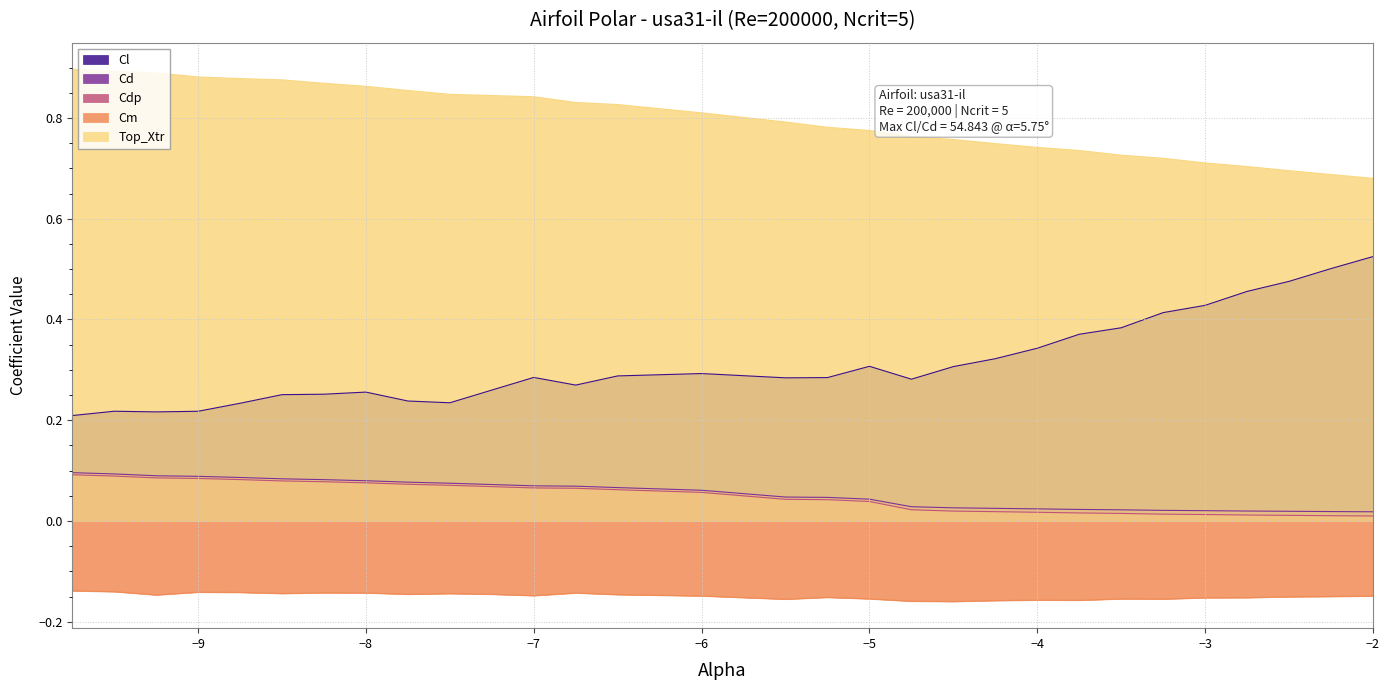

Is the value of Cd at -9.25 greater than the value of Cm at -4.0?

Yes